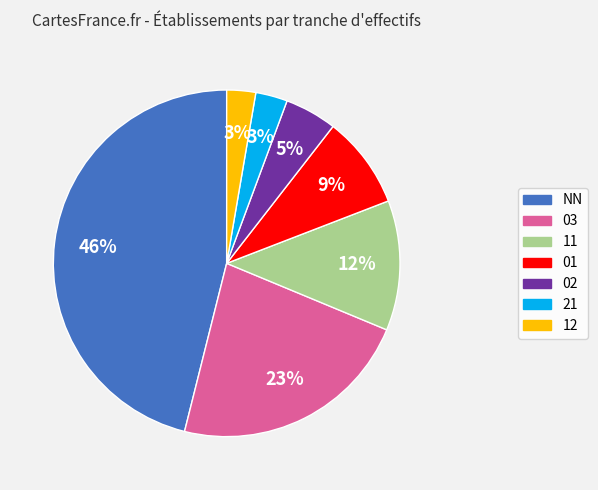

Do 02 and 12 together represent more than half of the pie?

No